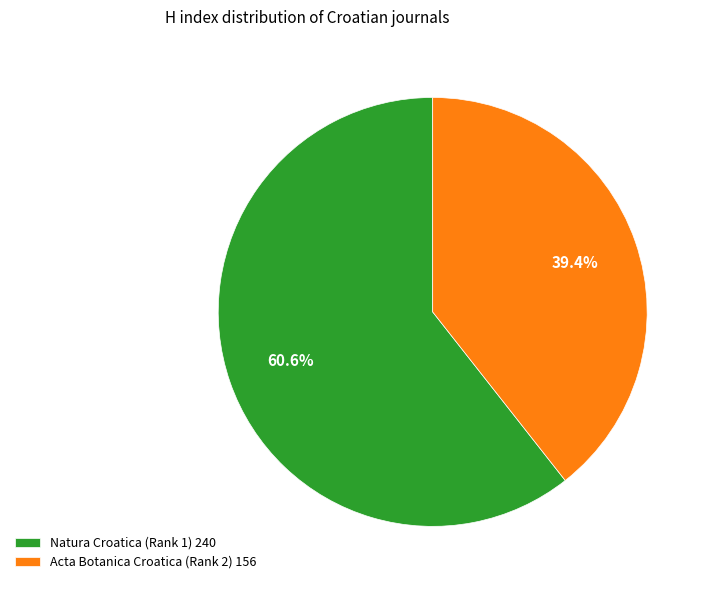

Which has a higher value, Acta Botanica Croatica (Rank 2) or Natura Croatica (Rank 1)?

Natura Croatica (Rank 1)